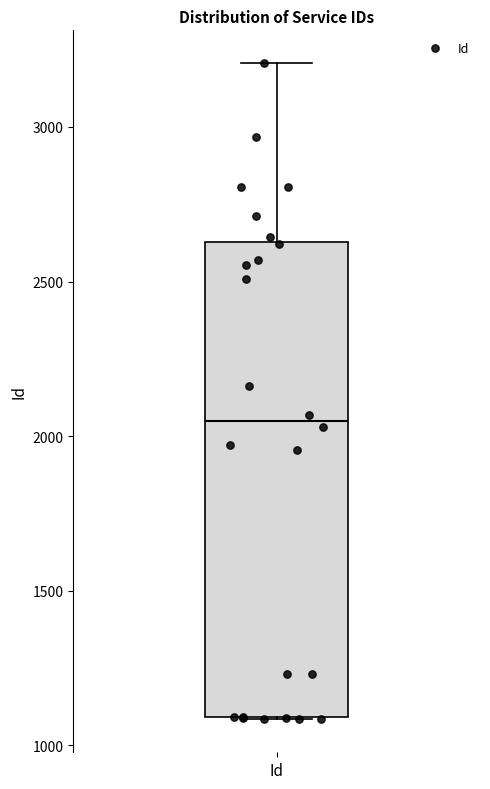

Transcribe this box plot: give where the median line is, the range the box spans, and where the two whiskers end, as read against the y-axis. The values are not printed on the chart, so give them approximately, as read against the axis.

median 2050, box 1100 to 2650, whiskers 1100 to 3200